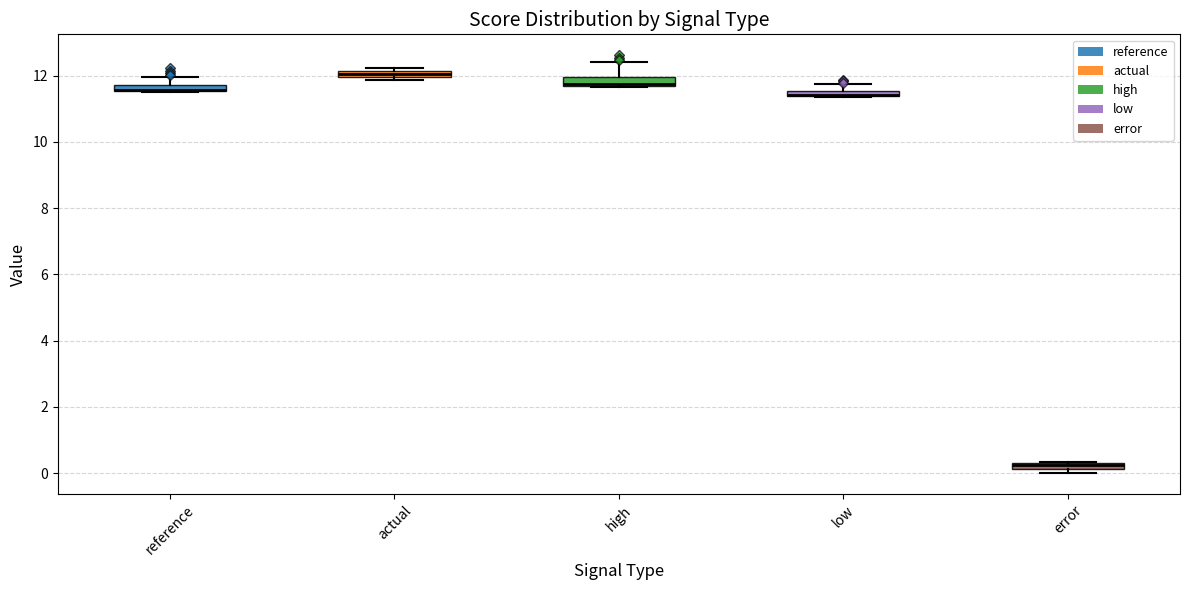

Where is the lower edge of the box for error on the y-axis? The values are not printed on the chart, so give them approximately, as read against the axis.

0.2